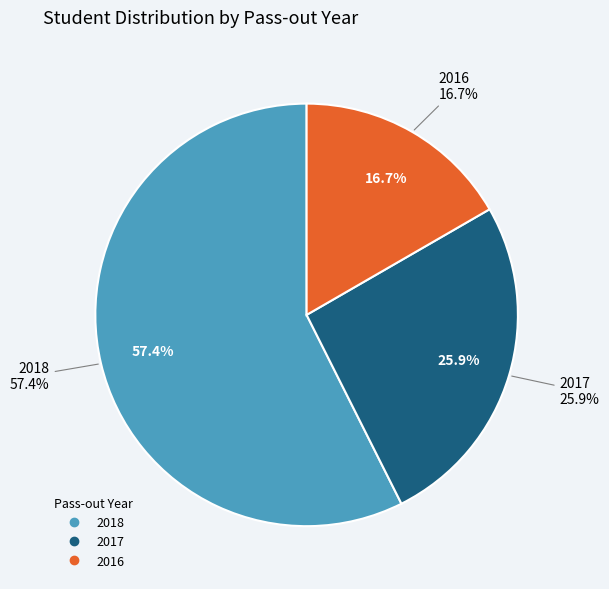

What percentage is the 2018 slice, to the nearest percent?

57%